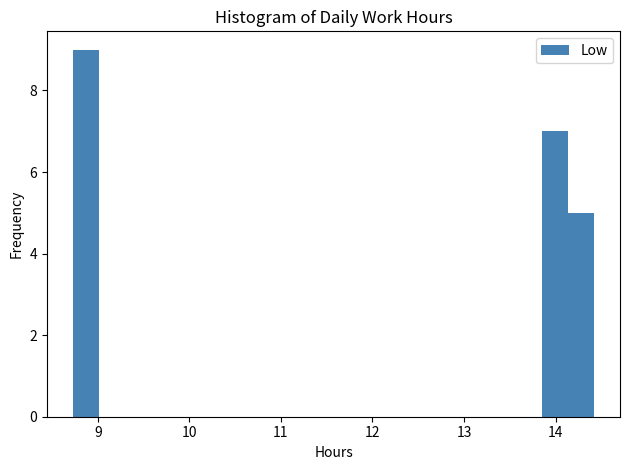

Around what value on the x-axis is the tallest bar? Give the approximate position of its centre, as read against the axis.

8.9